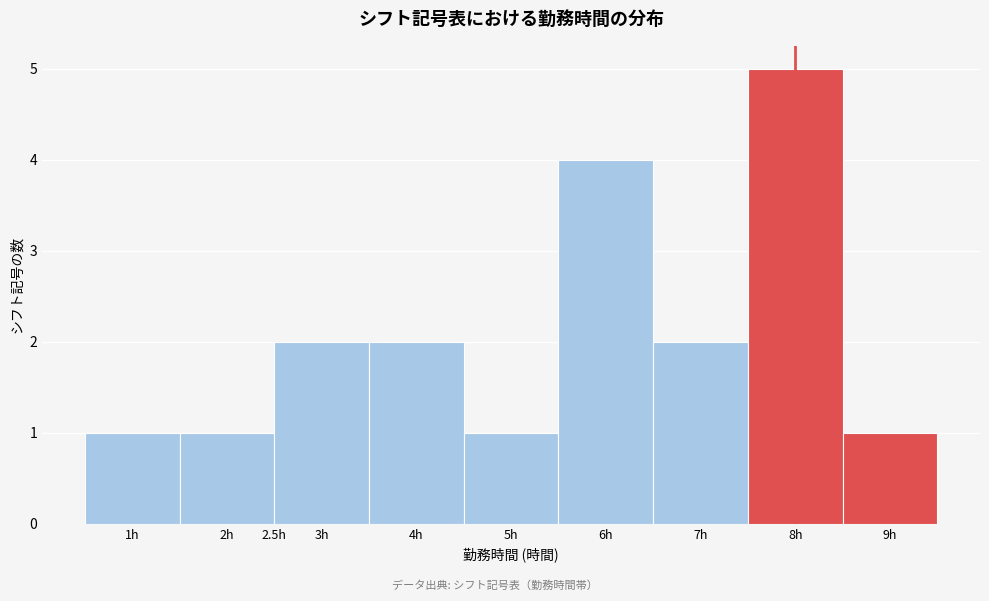

Over which range of the x-axis is the bar tallest?

7.5 to 8.5